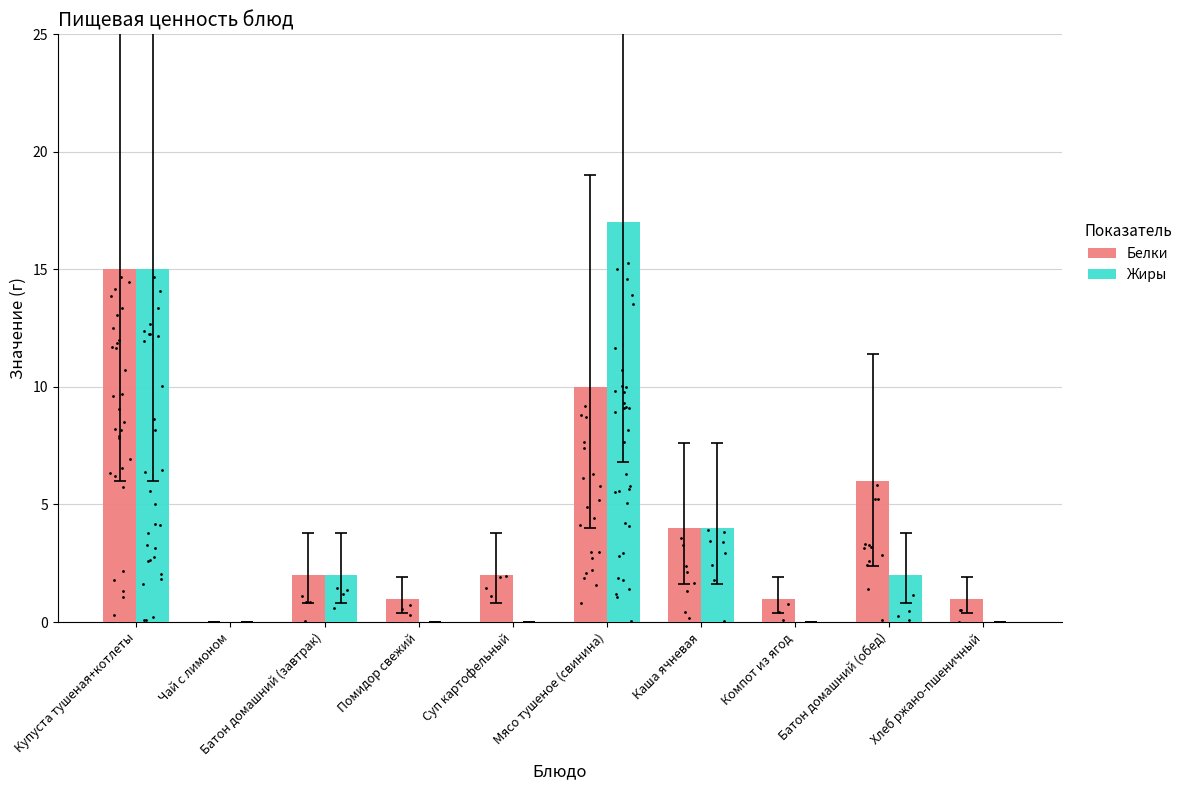

What is the total value across all series at Батон домашний (обед)?

8